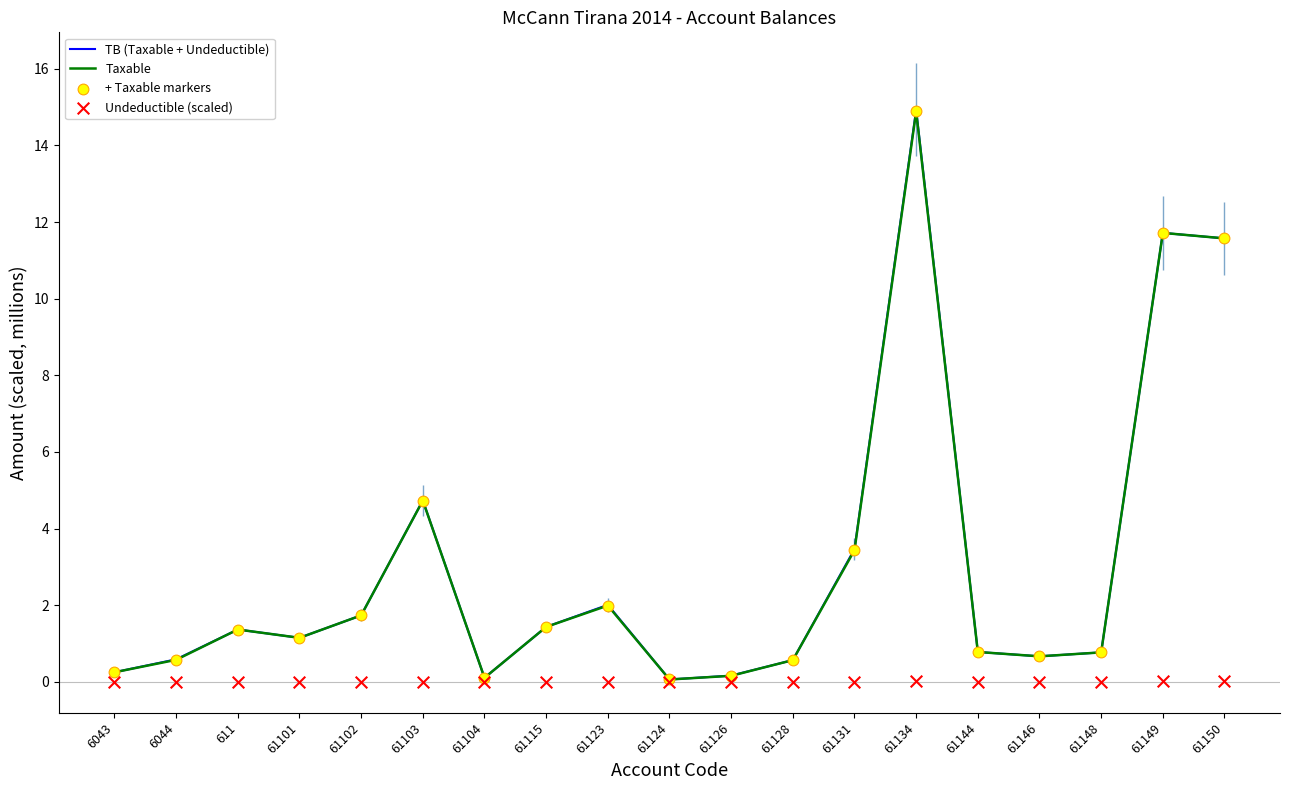

What are all the series names shown in the legend?

TB (Taxable + Undeductible), Taxable, + Taxable markers, Undeductible (scaled)